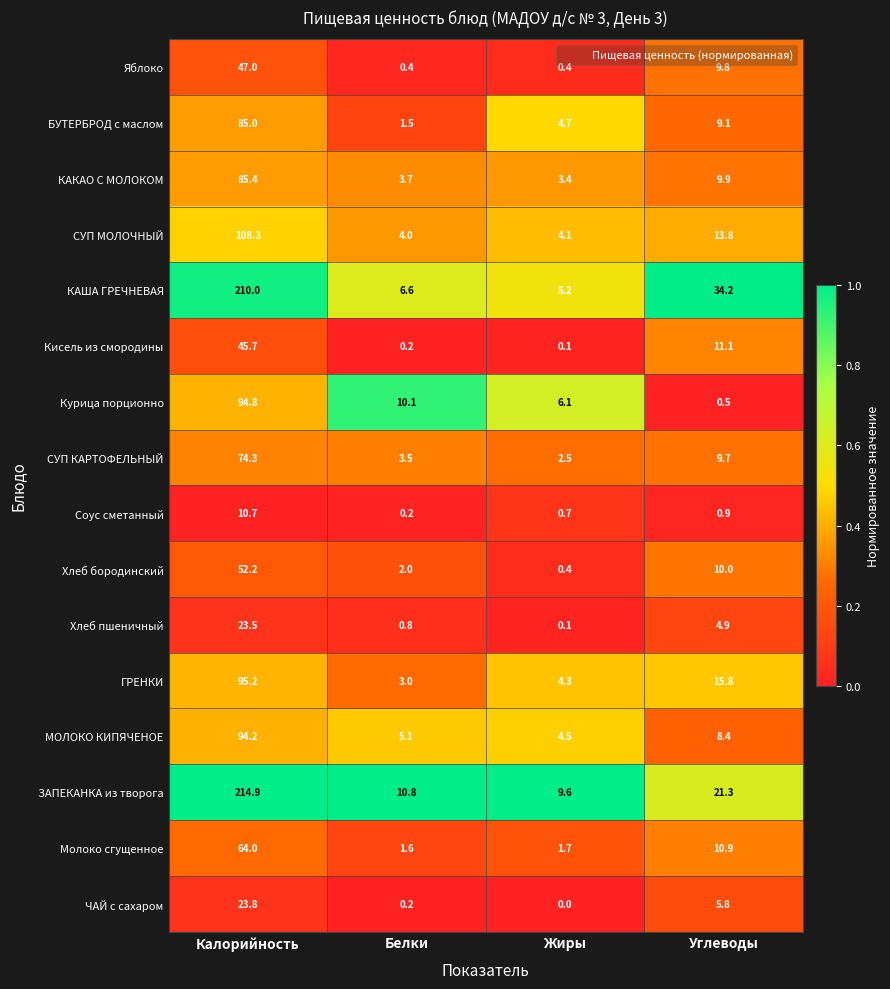

The Молоко сгущенное series shows 2.3 at Жиры. True or false?

False